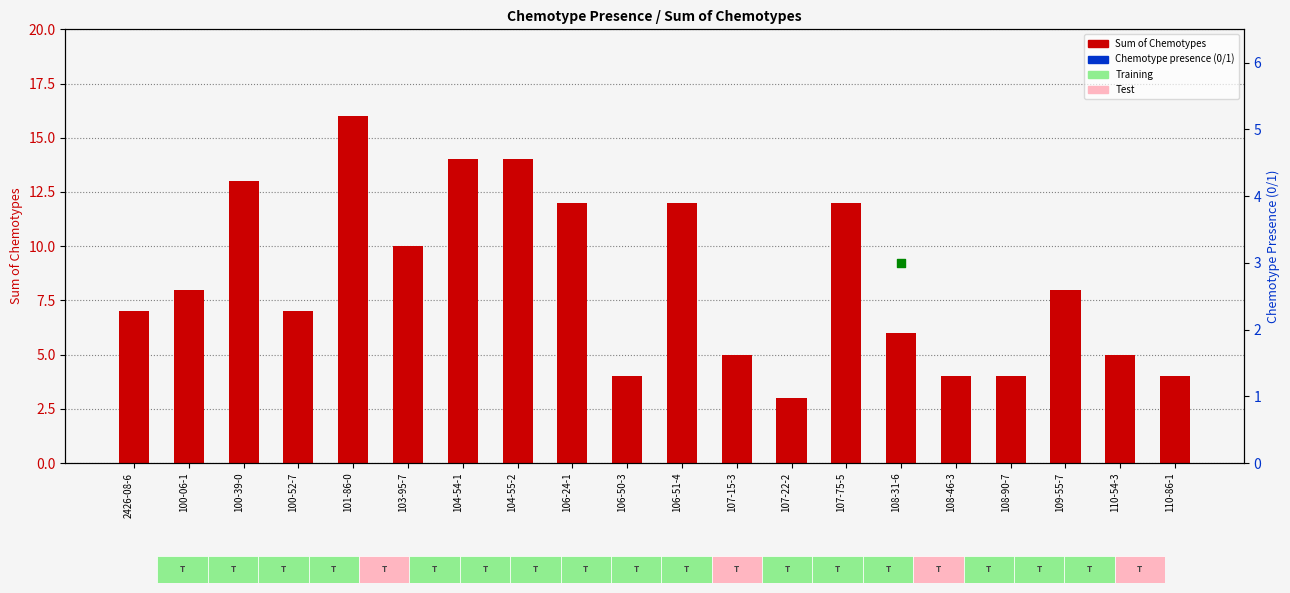

Which has a higher value, 100-39-0 or 100-52-7?

100-39-0